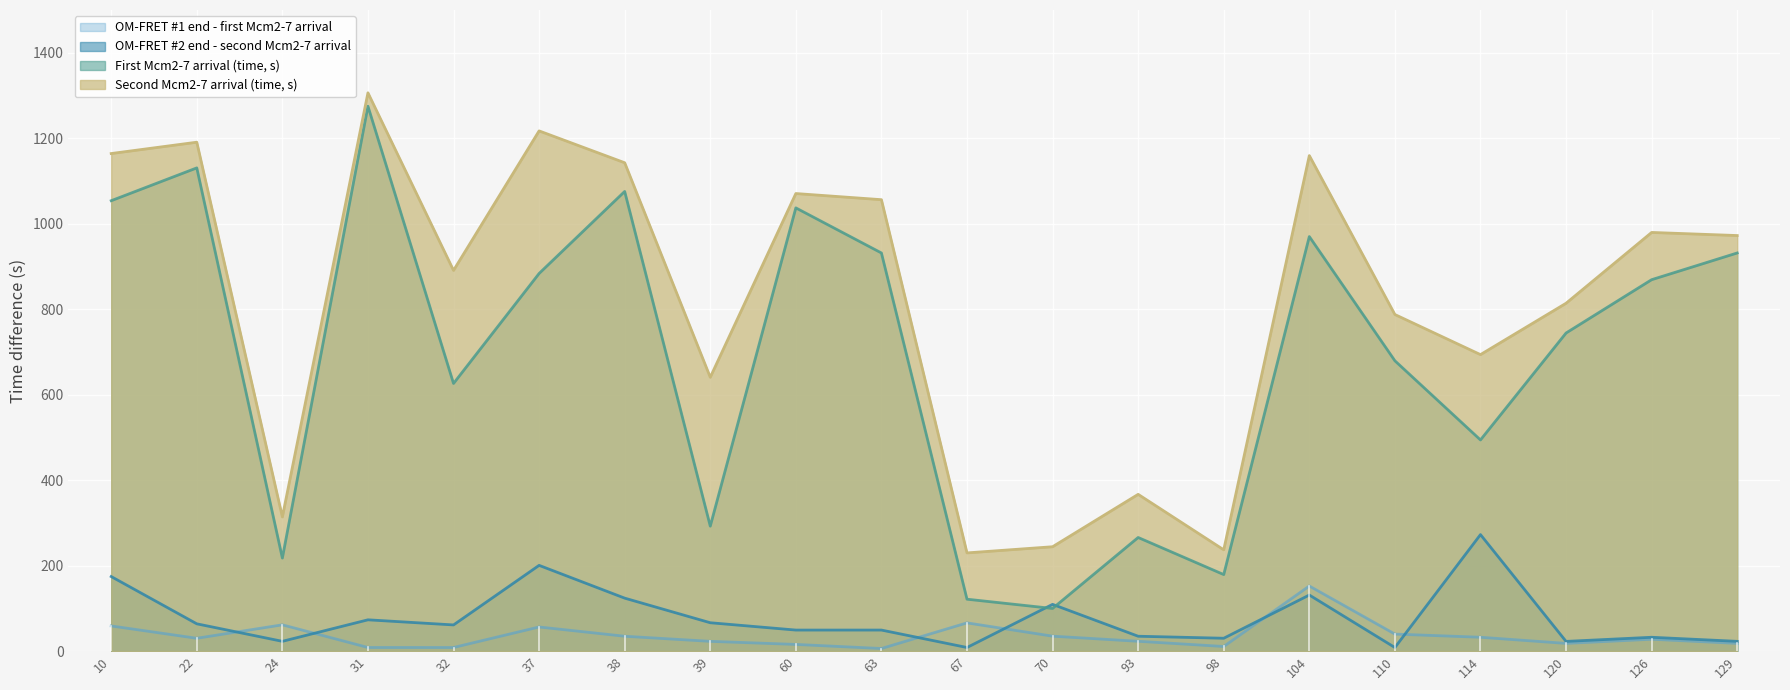

List the labels in order of OM-FRET #1 end - first Mcm2-7 arrival value, largest first.

104, 67, 24, 10, 37, 110, 70, 38, 114, 22, 126, 93, 39, 129, 120, 60, 98, 31, 32, 63